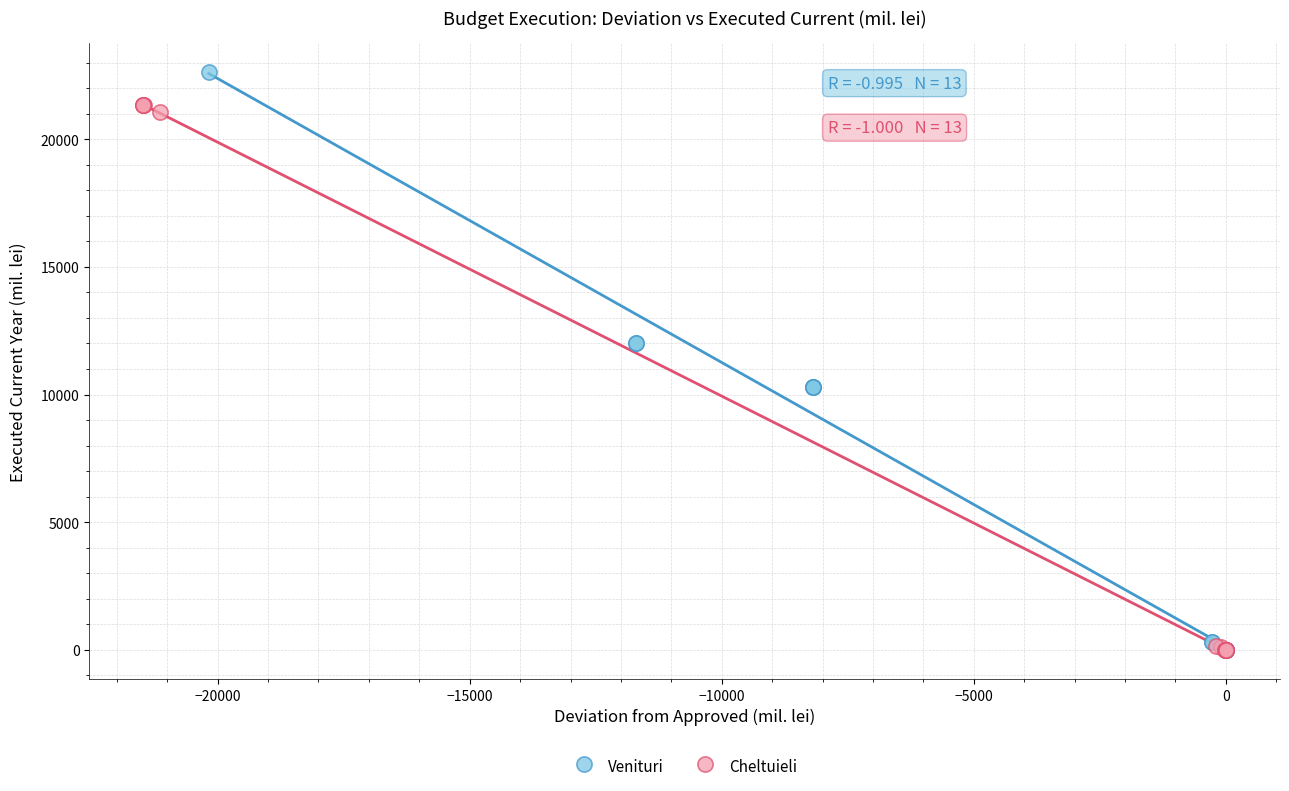

What are all the series names shown in the legend?

Venituri, Cheltuieli